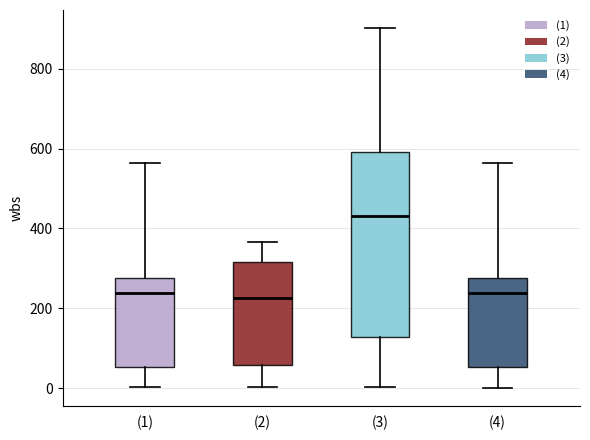

Where does the median line of the box for (1) sit on the y-axis? The values are not printed on the chart, so give them approximately, as read against the axis.

240